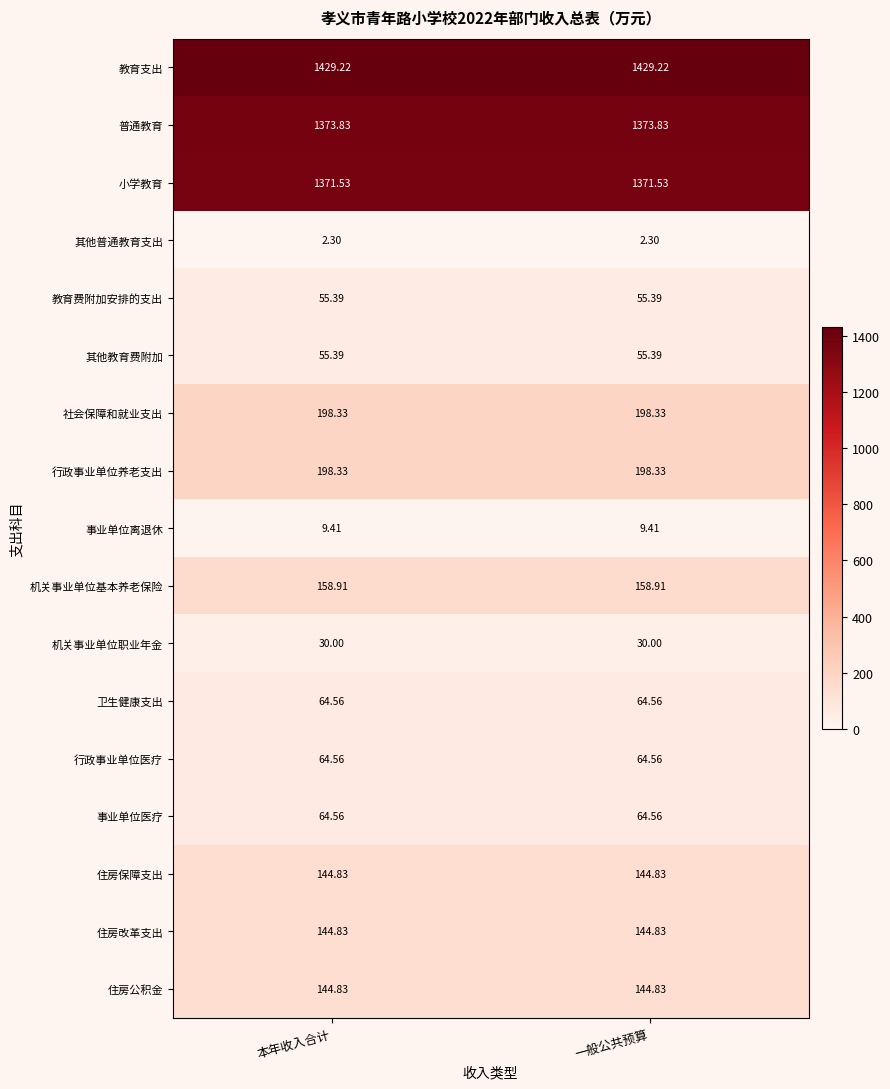

Which series has the largest total across all categories?

教育支出